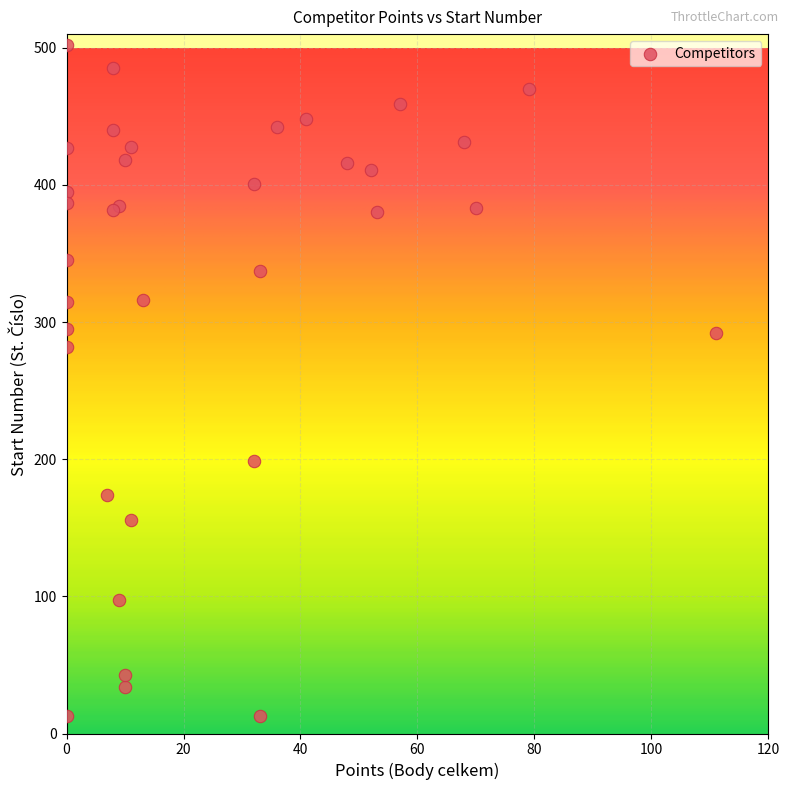

What Y value in the scatter plot is closest to 257?

282